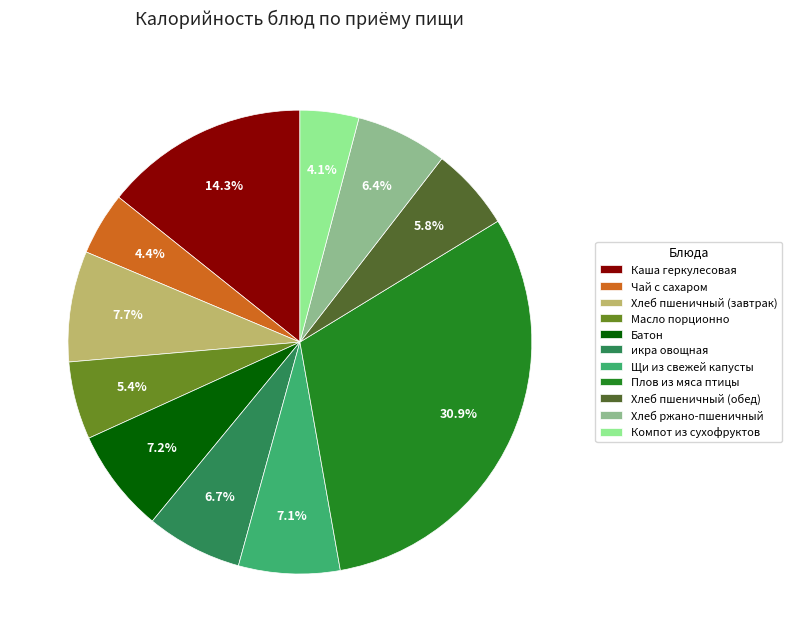

Is the sum of Масло порционно and Щи из свежей капусты greater than half?

No